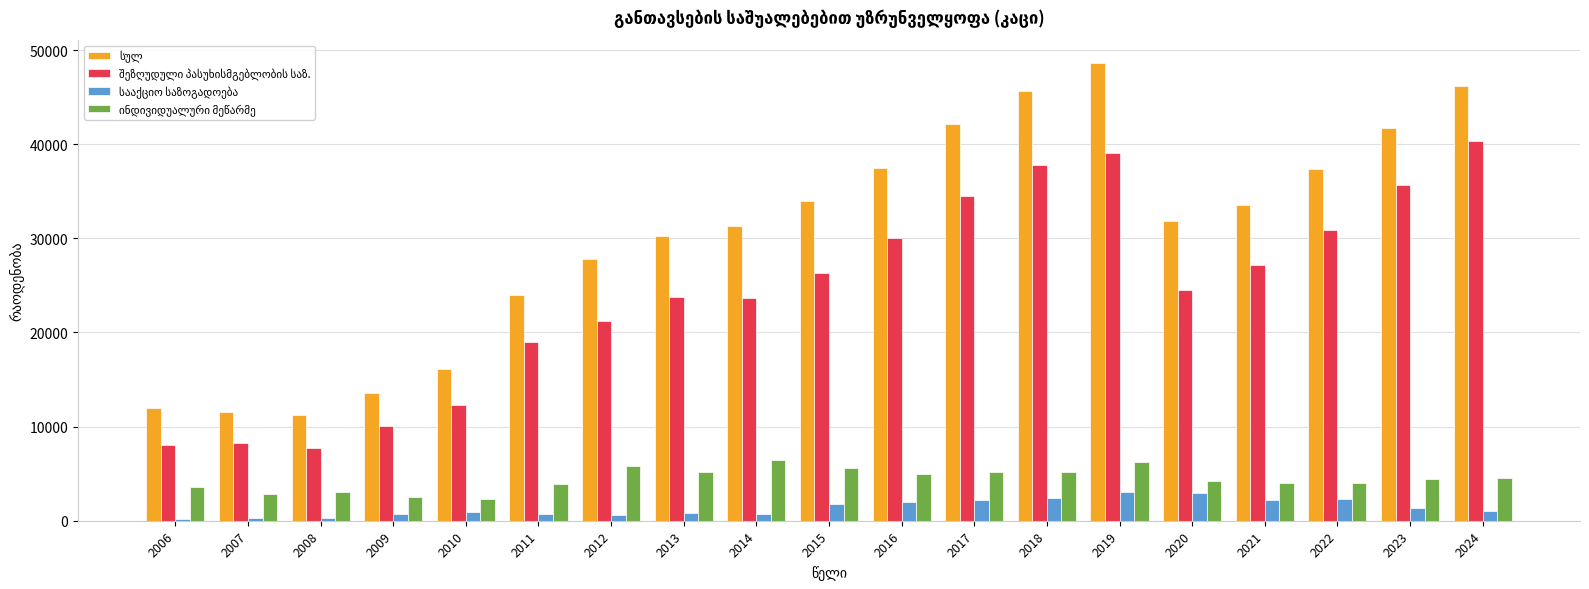

At which category is the sum across all series the highest?

2019